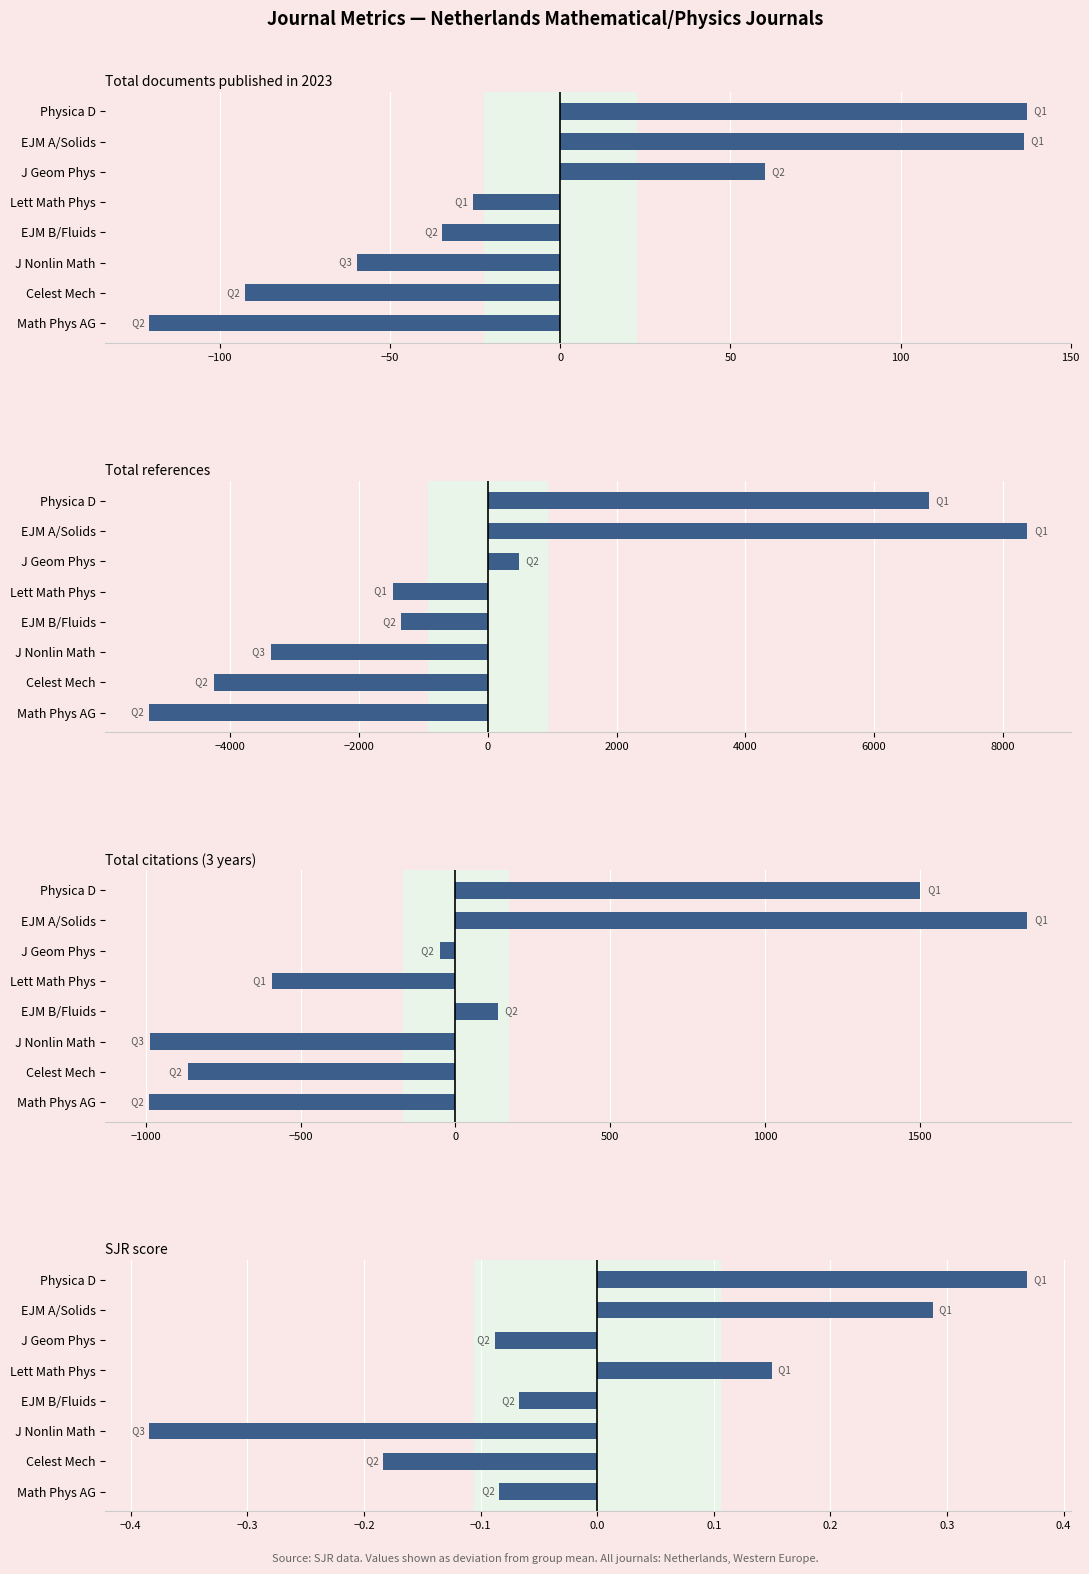

How many bars are there in each group?

4